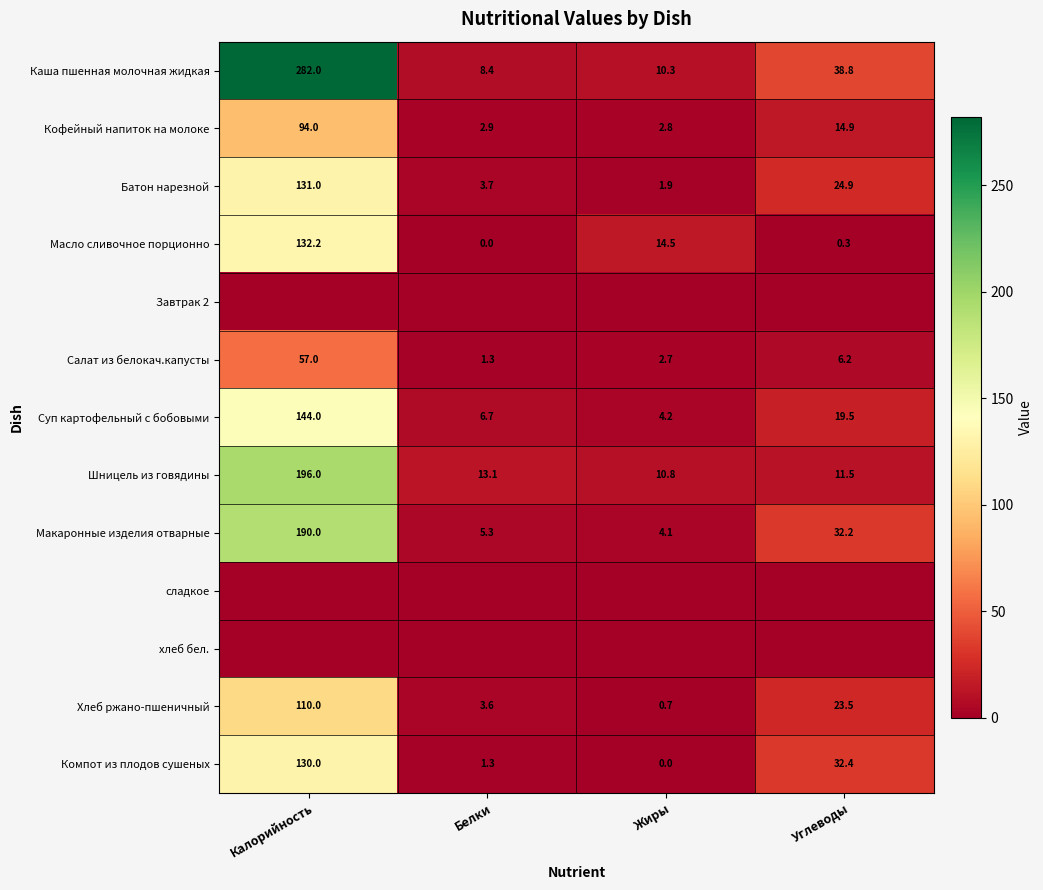

What is the greatest value displayed?

282.0